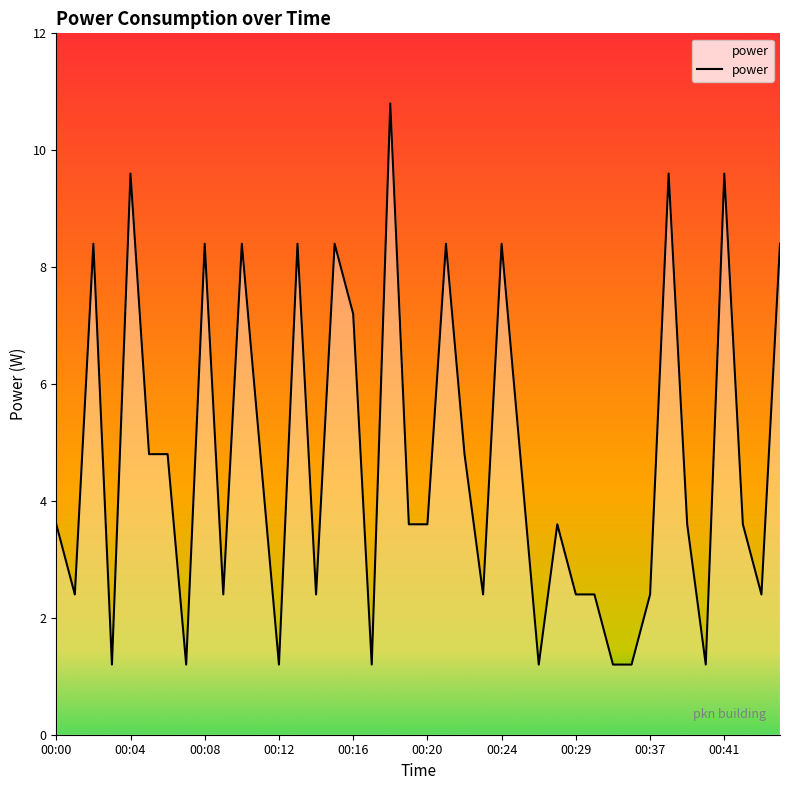

Reading left to right, list all the values displayed in this chart.

3.6	2.4	8.4	1.2	9.6	4.8	4.8	1.2	8.4	2.4	8.4	4.8	1.2	8.4	2.4	8.4	7.2	1.2	10.8	3.6	3.6	8.4	4.8	2.4	8.4	4.8	1.2	3.6	2.4	2.4	1.2	1.2	2.4	9.6	3.6	1.2	9.6	3.6	2.4	8.4